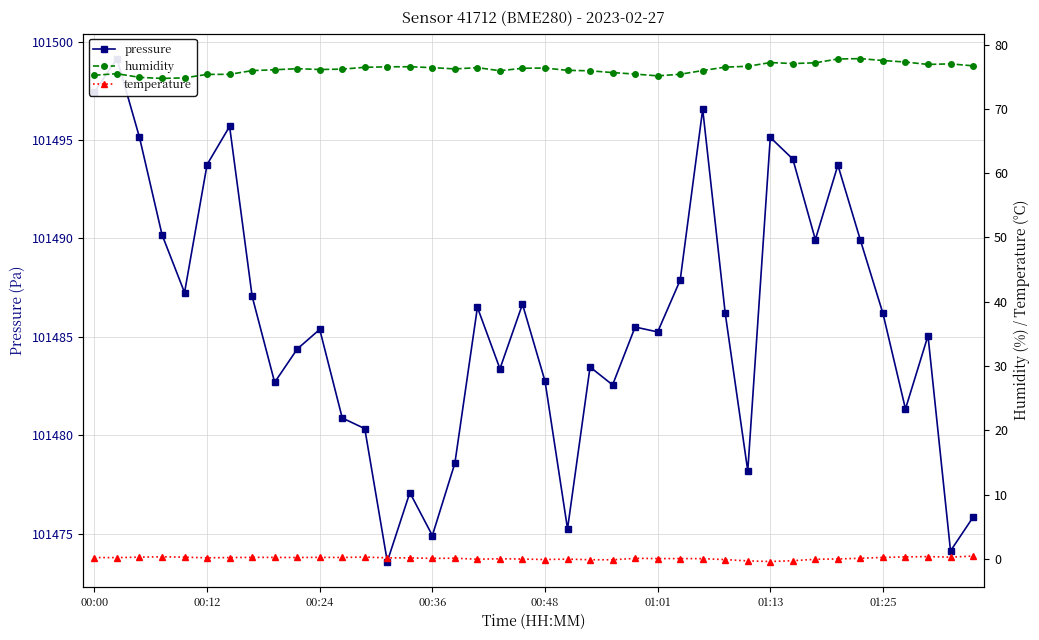

Between 23 and 12, which is larger?

23